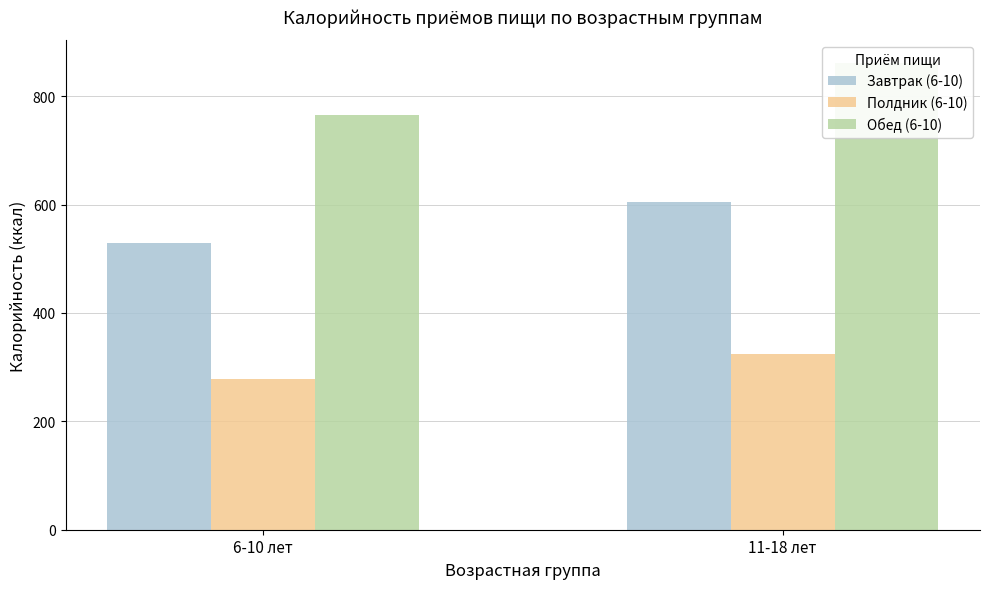

At which label does Завтрак (6-10) first exceed 604?

11-18 лет